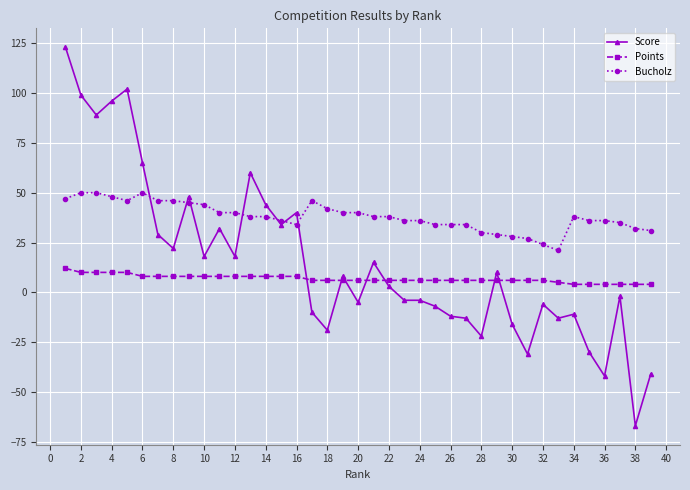

What are all the series names shown in the legend?

Score, Points, Bucholz